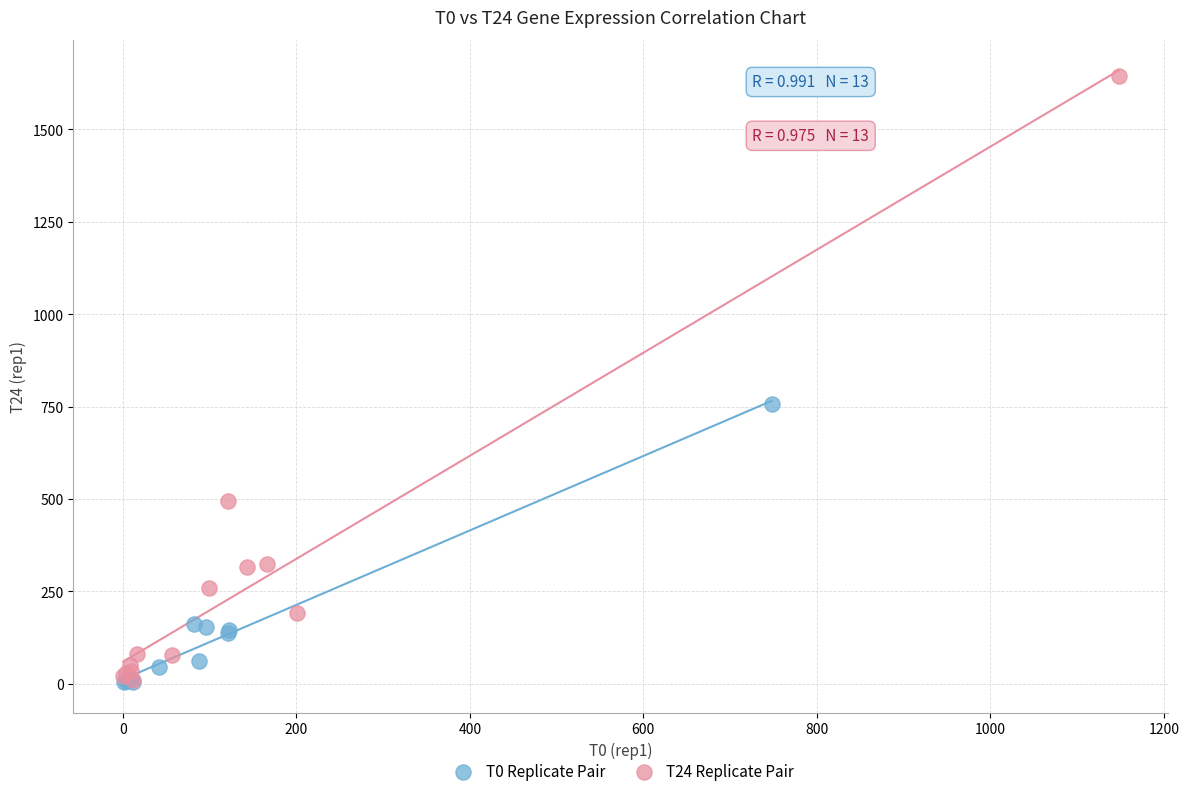

Which series contains the highest Y value?

T24 Replicate Pair